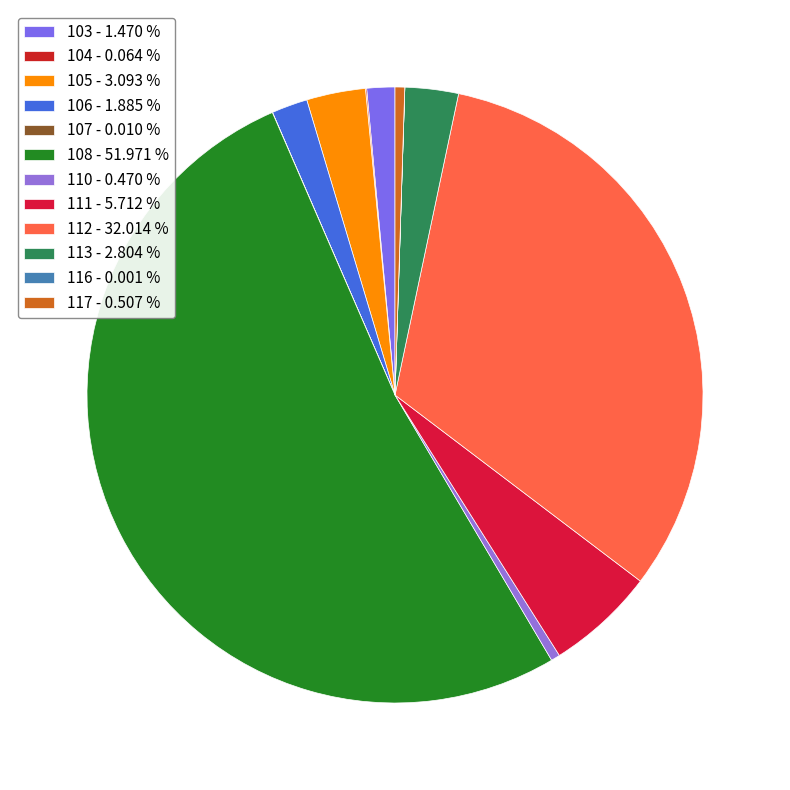

Is there a majority slice in this chart?

Yes